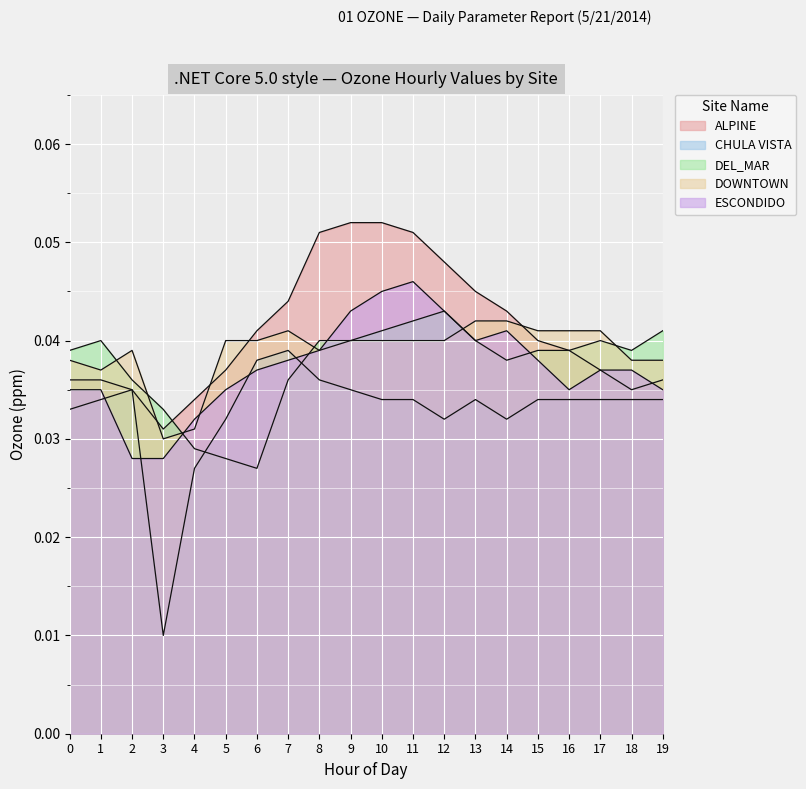

What are all the series names shown in the legend?

ALPINE, CHULA VISTA, DEL_MAR, DOWNTOWN, ESCONDIDO